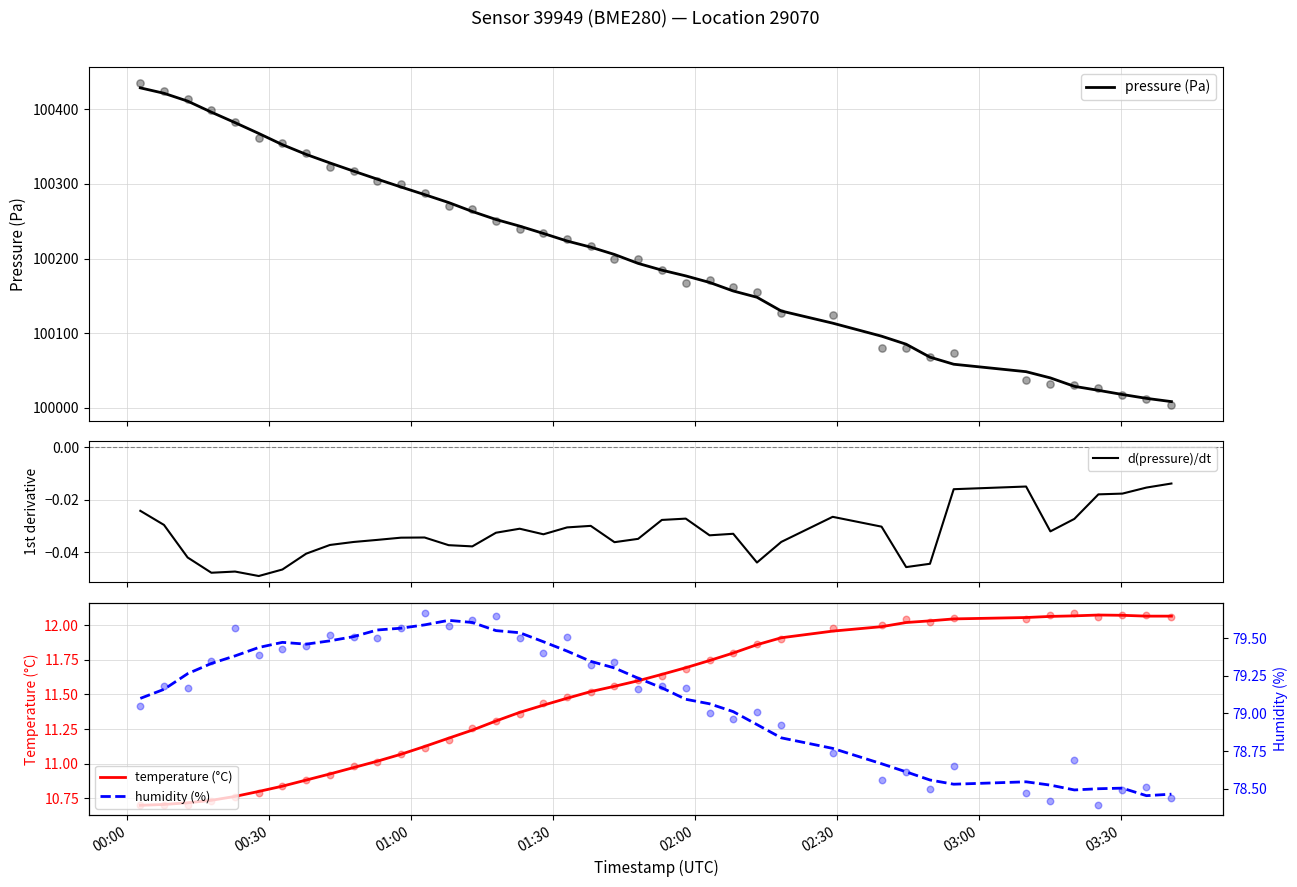

What are all the series names shown in the legend?

pressure (Pa), d(pressure)/dt, temperature (°C), humidity (%)